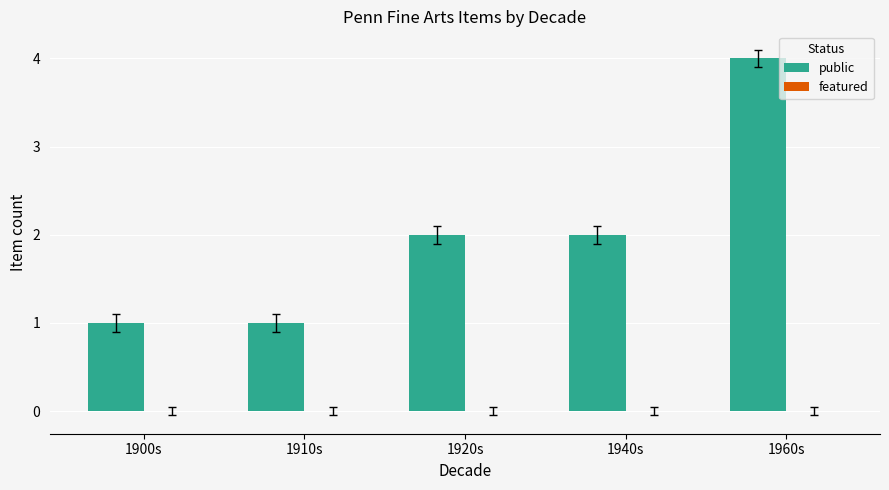

Reading left to right, transcribe all the data shown in this chart.

1	1	2	2	4